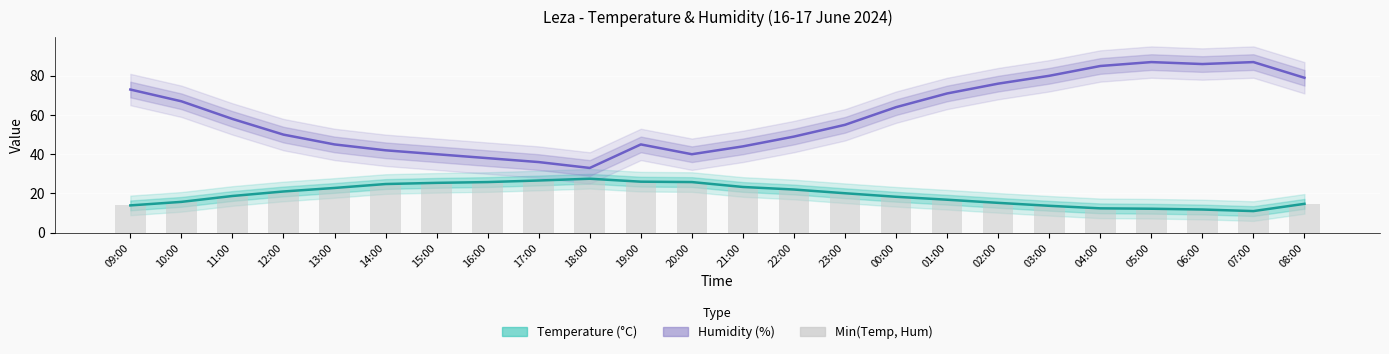

What is the highest value of the Min(Temp,Hum) series?

27.5